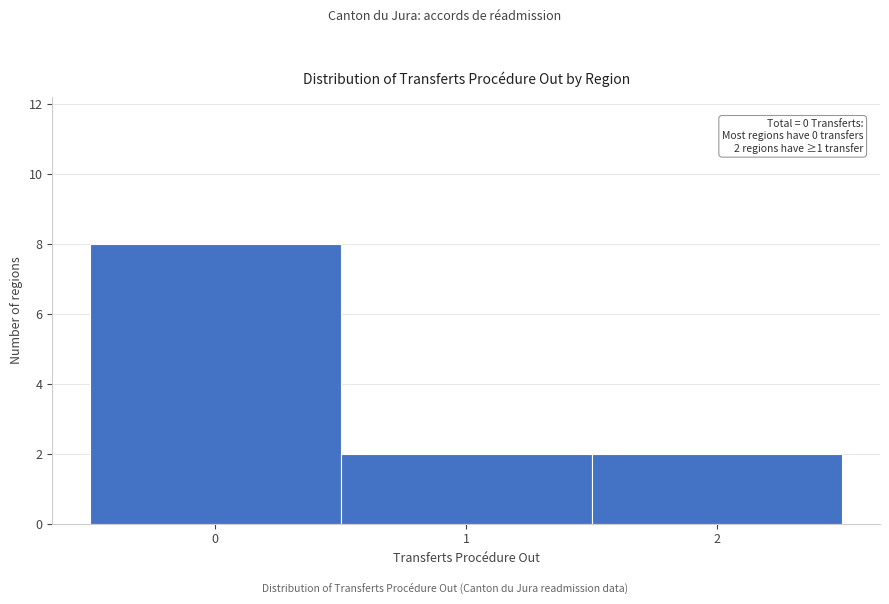

Which range on the x-axis has the tallest bar?

-0.5 to 0.5